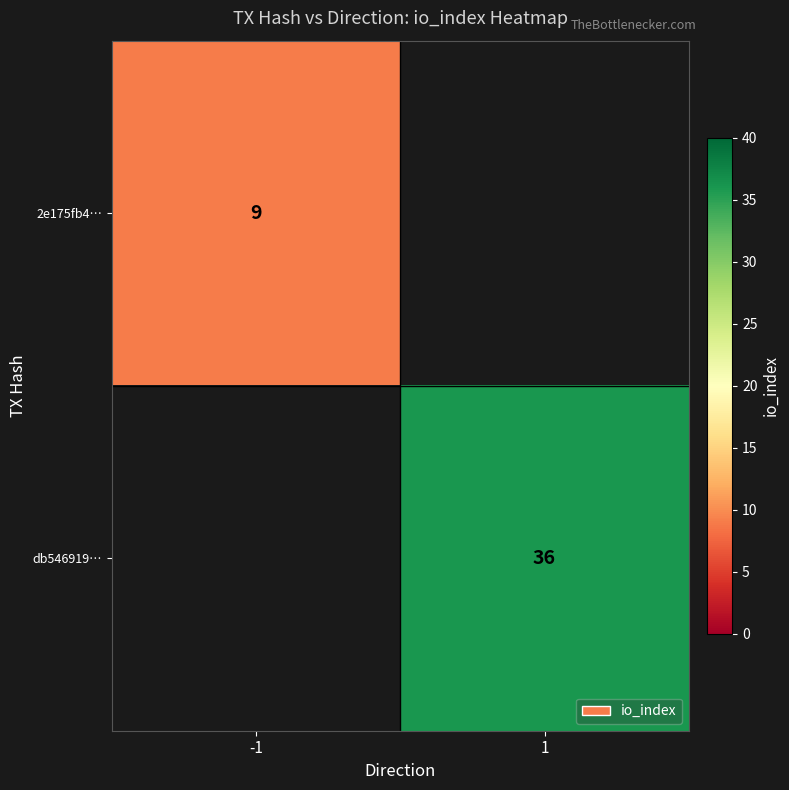

Is it true that 2e175fb4… equals 12 at -1?

False